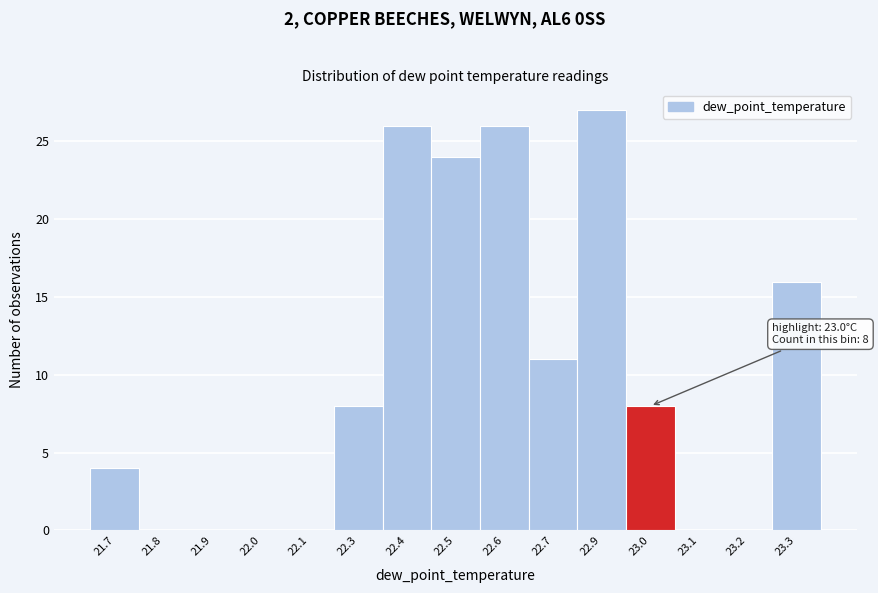

Reading right to left, list all the values displayed in this chart.

23.3=16	23.2=0	23.1=0	23.0=8	22.9=27	22.7=11	22.6=26	22.5=24	22.4=26	22.3=8	22.1=0	22.0=0	21.9=0	21.8=0	21.7=4